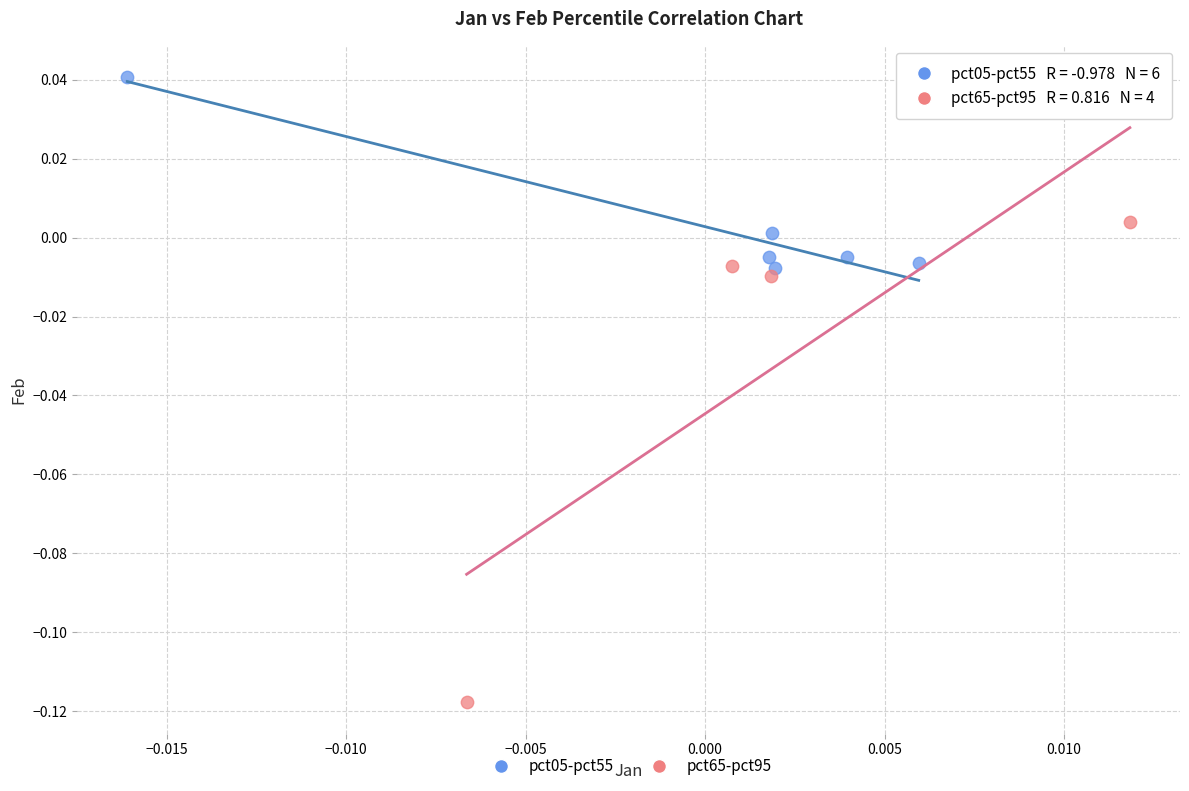

Which series reaches the minimum Y coordinate?

pct65-pct95